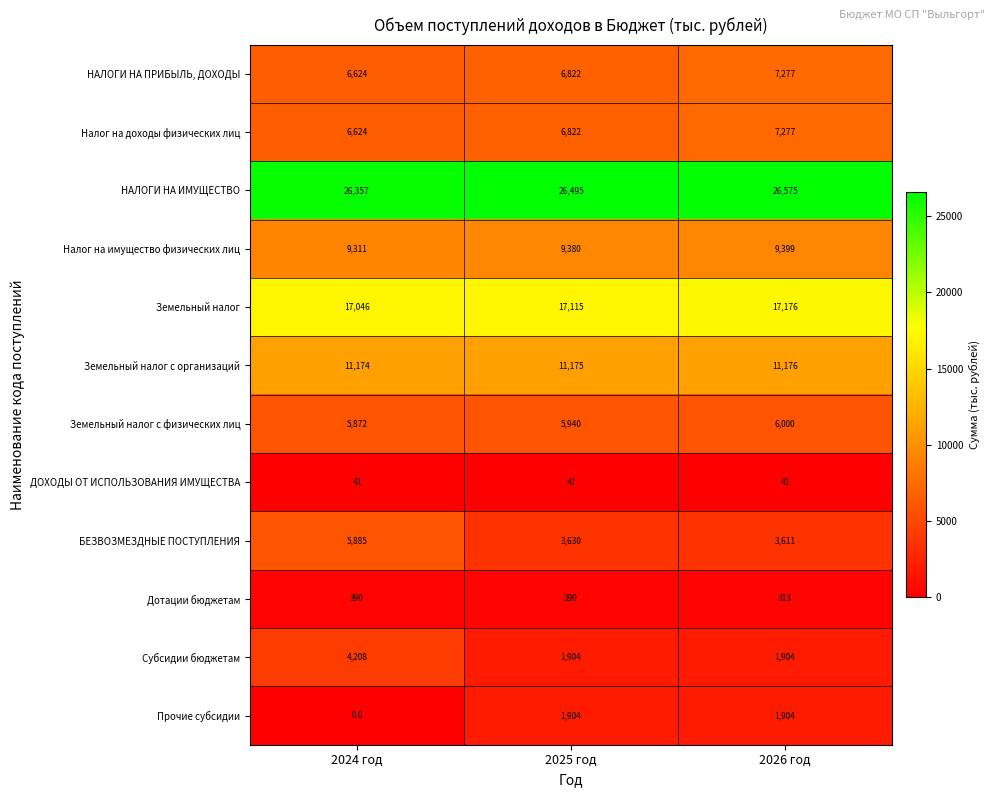

What is the maximum value shown in the chart?

26575